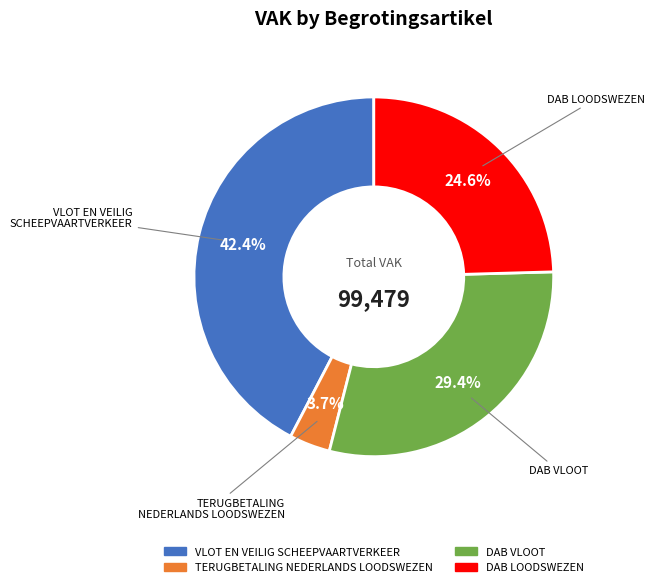

Is there a majority slice in this chart?

No